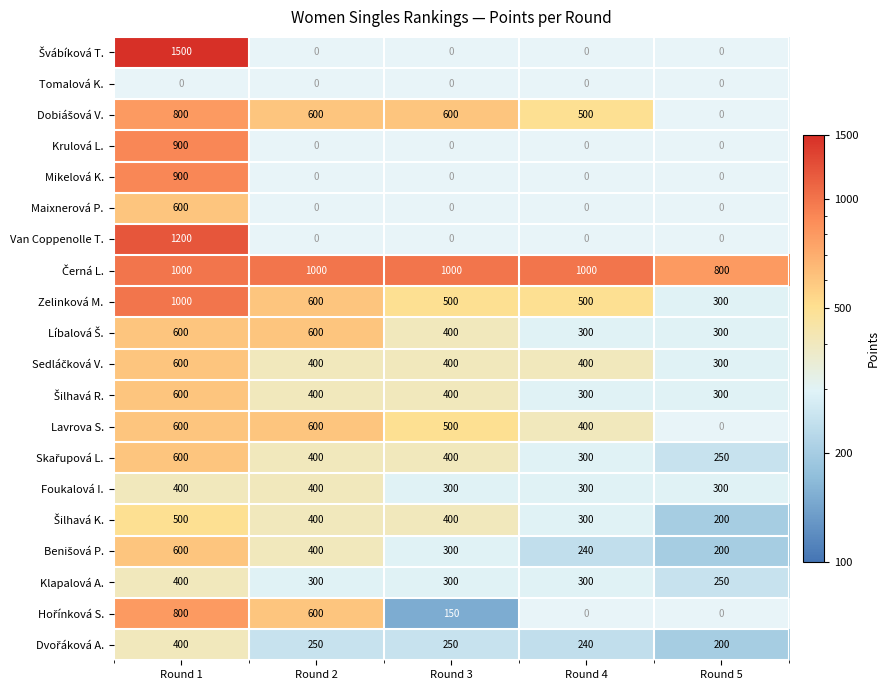

What is the lowest value of the Foukalová I. series?

300